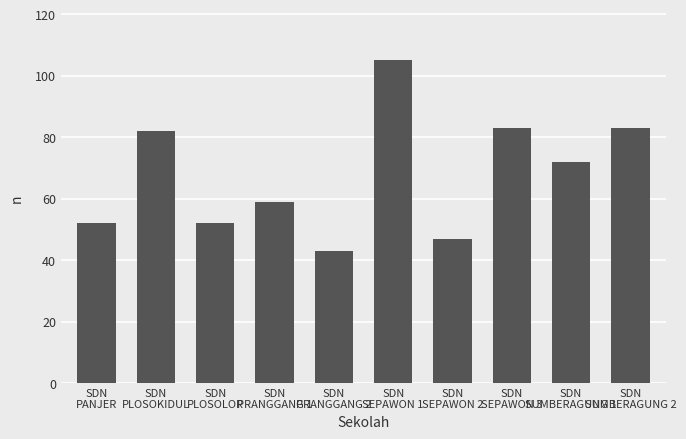

What is the maximum value shown in the chart?

105